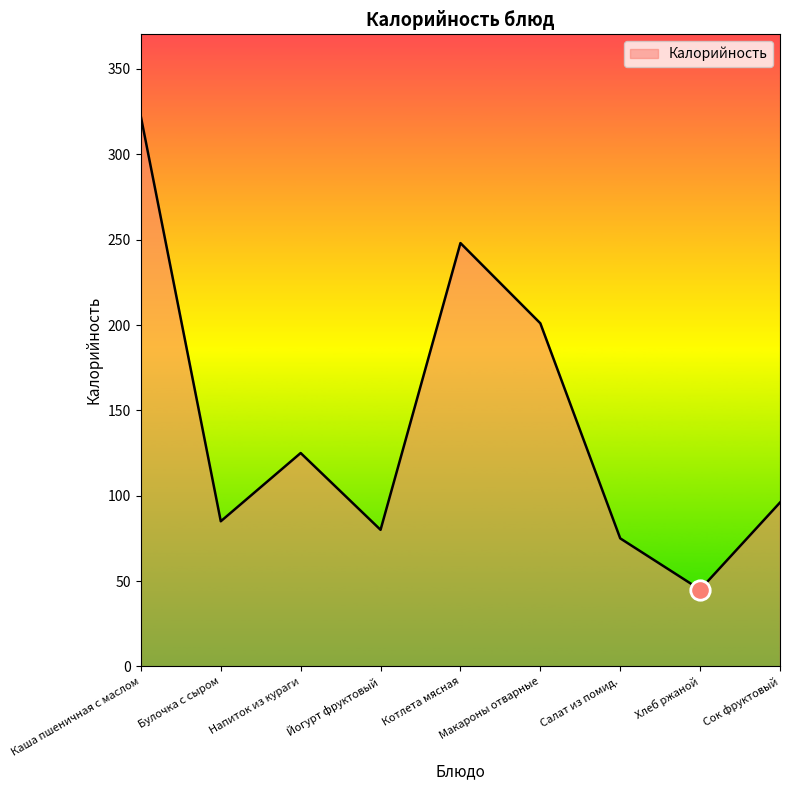

What value does the data have at Хлеб ржаной, to the nearest 5?

45